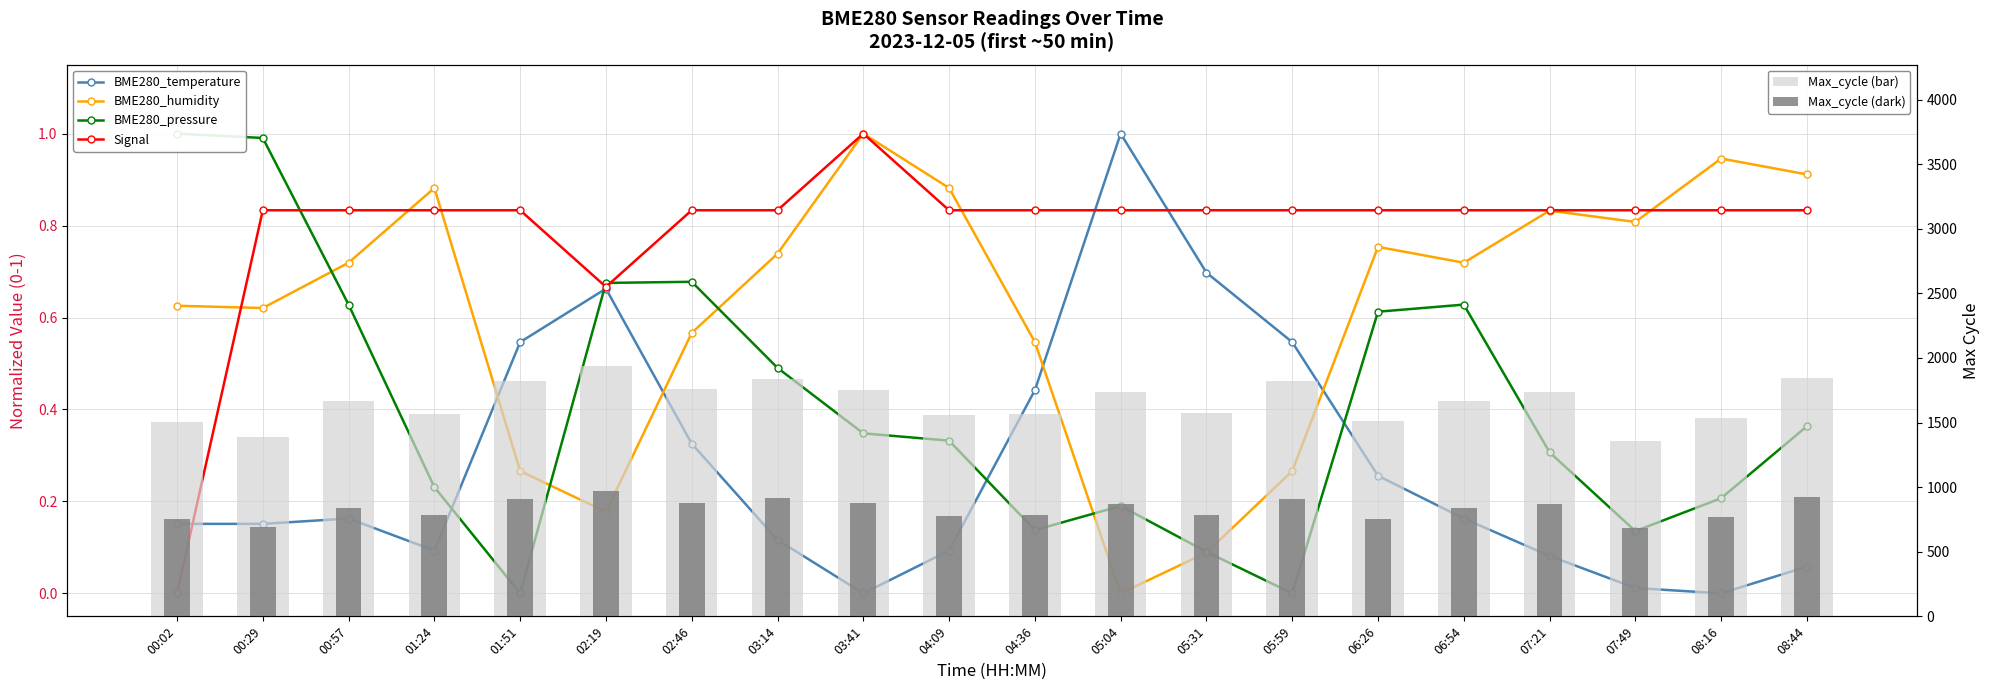

At which label does Max_cycle (dark) reach its minimum?

07:49